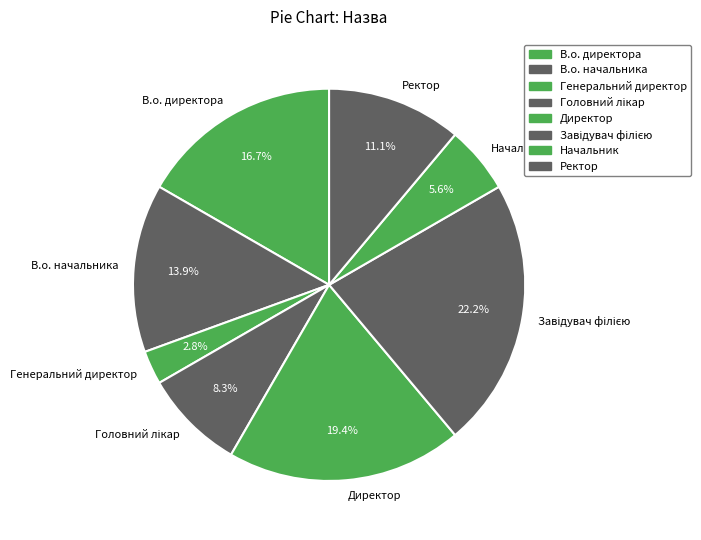

What is the smallest slice in the pie chart?

Генеральний директор